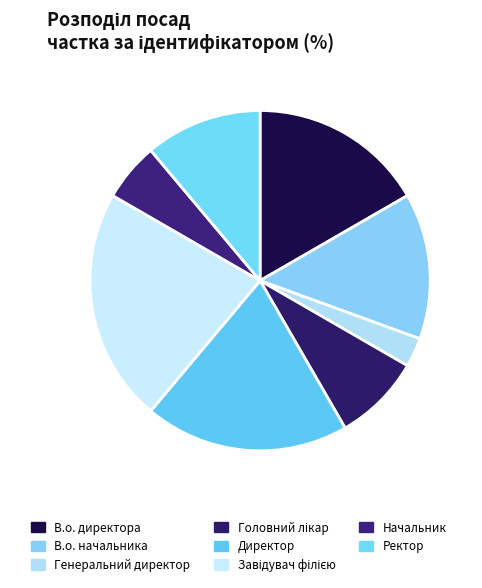

Rank the categories by value from lowest to highest.

Генеральний директор, Начальник, Головний лікар, Ректор, В.о. начальника, В.о. директора, Директор, Завідувач філією